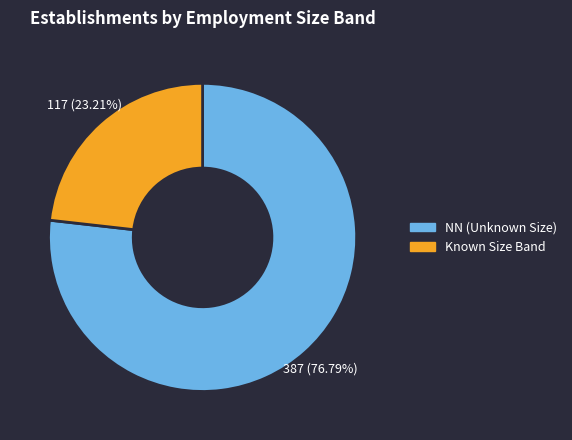

Does any single category account for the majority?

Yes